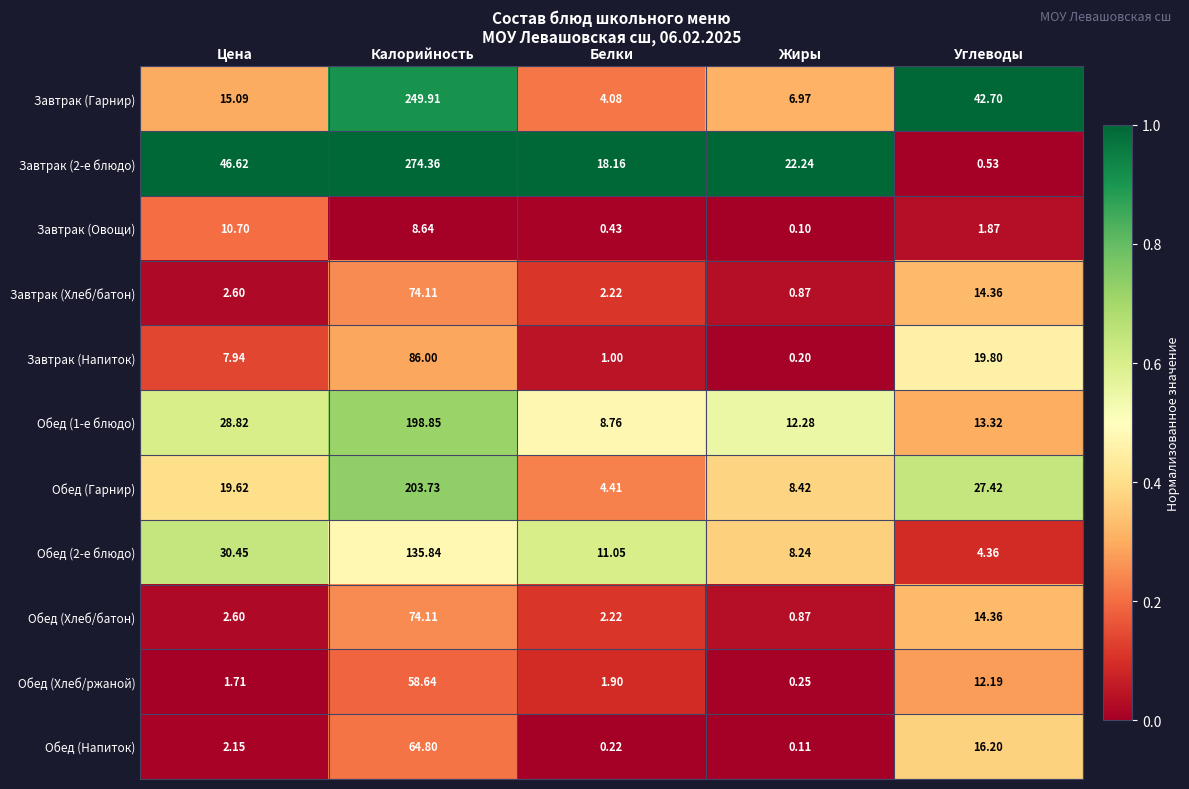

Rank the categories by Завтрак (Хлеб/батон) value from lowest to highest.

Жиры, Белки, Цена, Углеводы, Калорийность